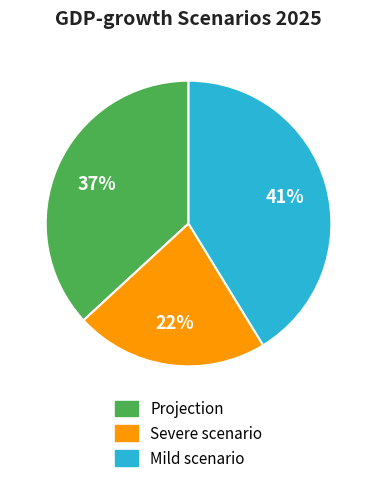

Is there any slice that represents more than half of the pie?

No